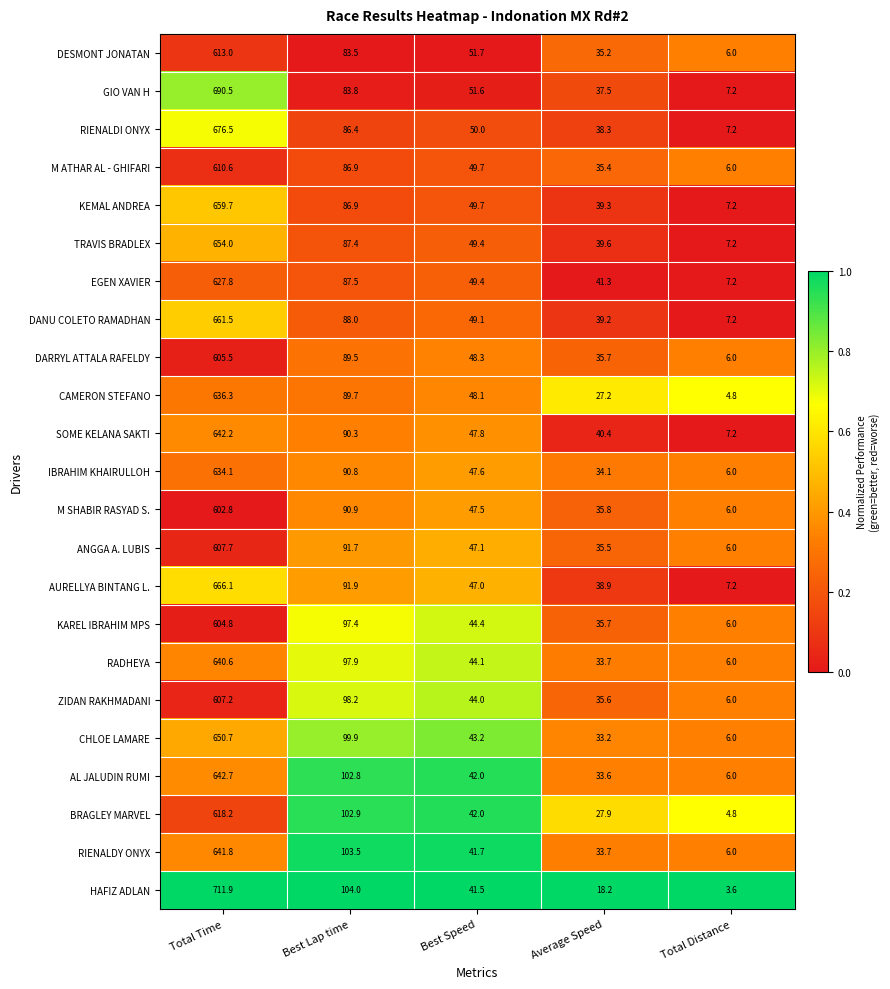

Which series has the largest total across all categories?

HAFIZ ADLAN